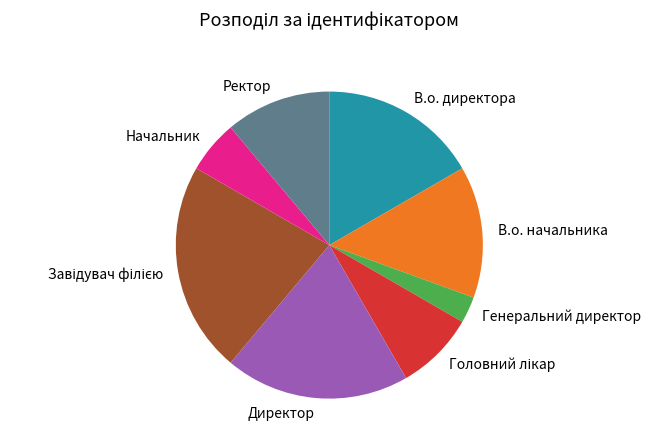

Is the sum of В.о. директора and В.о. начальника greater than half?

No